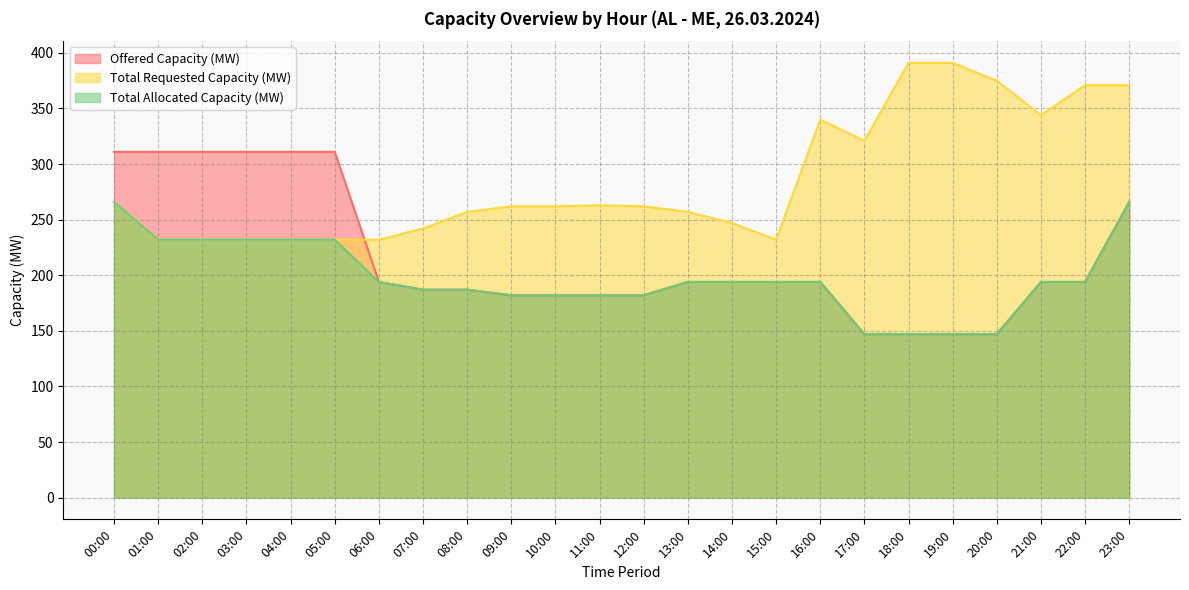

What is the label of the 18th point from the right?

06:00